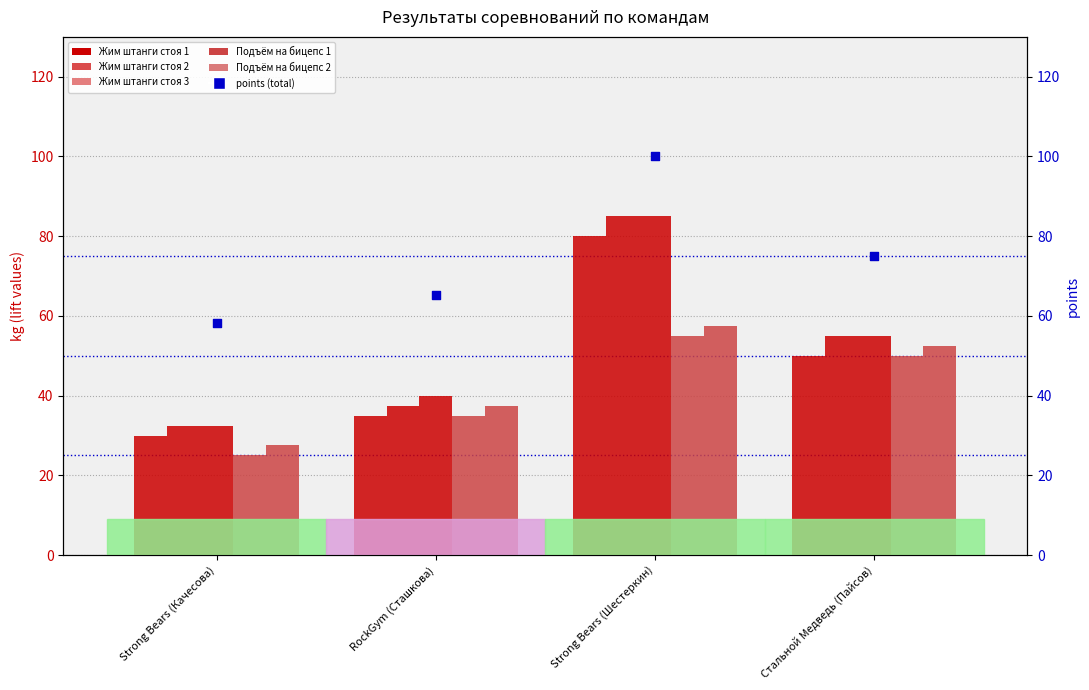

Is the value of Подъём штанги на бицепс 2 at Strong Bears (Шестеркин) greater than the value of Жим штанги стоя 2 at Стальной Медведь (Пайсов)?

Yes